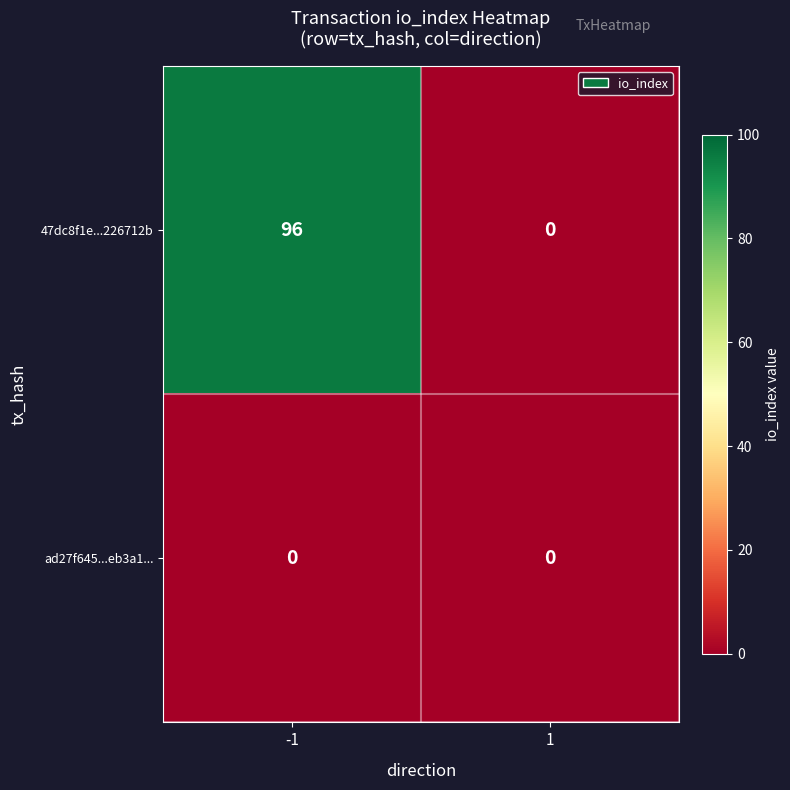

Reading left to right, transcribe all the data shown in this chart.

47dc8f1e...226712b: -1=96	1=0
ad27f645...eb3a1...: -1=0	1=0